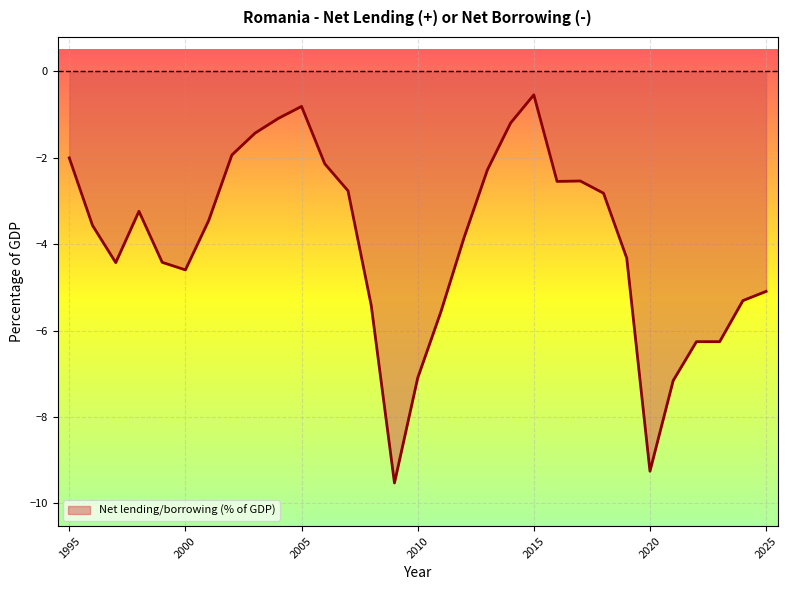

What is the difference between the maximum and minimum values?

9.0